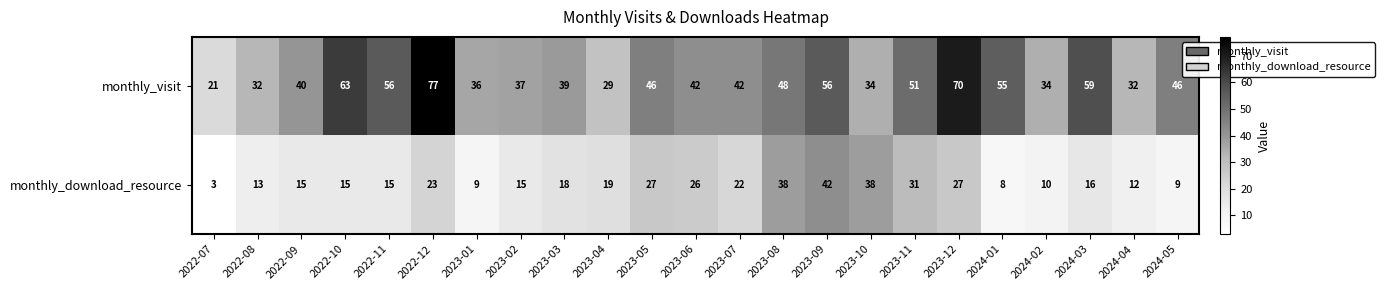

At which label is monthly_visit closest to 49?

2023-08